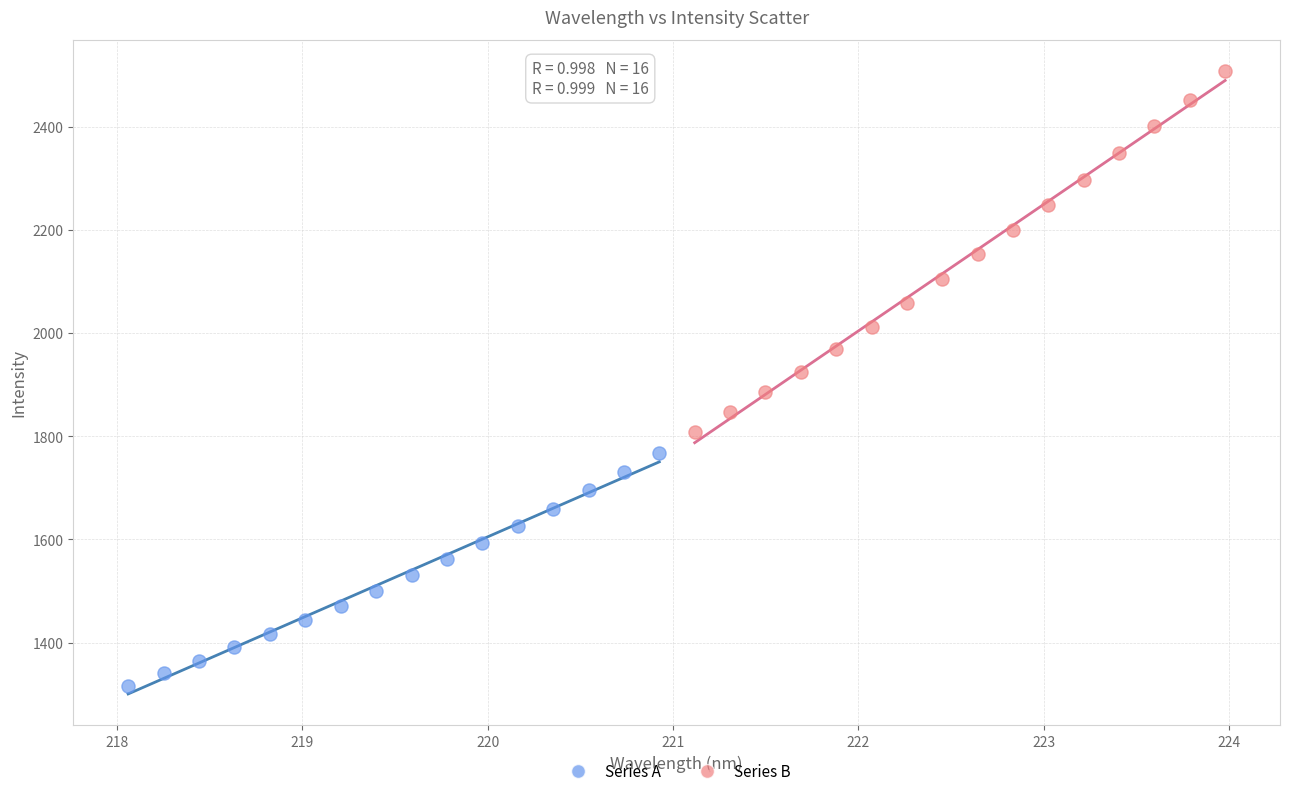

Which series has the largest Y range (max minus min)?

Series B